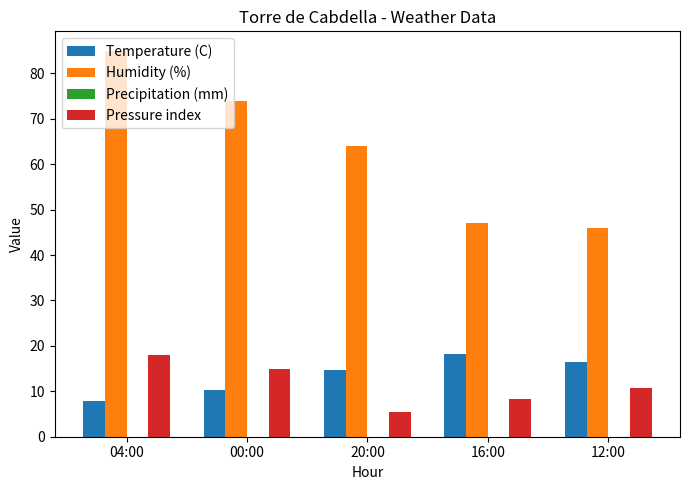

What is the label of the 3rd bar from the right?

20:00